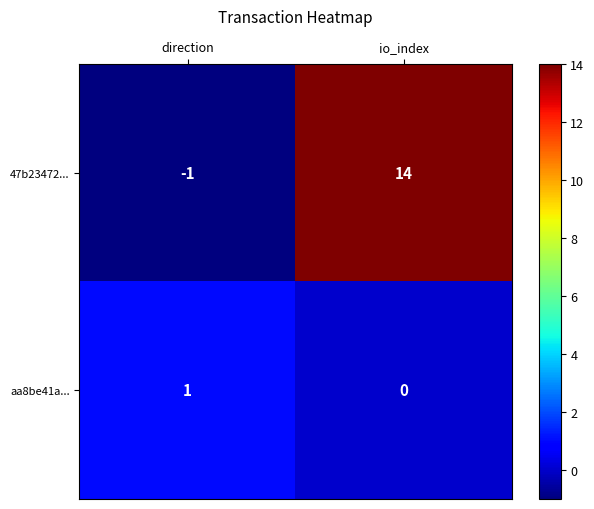

What is the sum of all 47b23472... values?

13